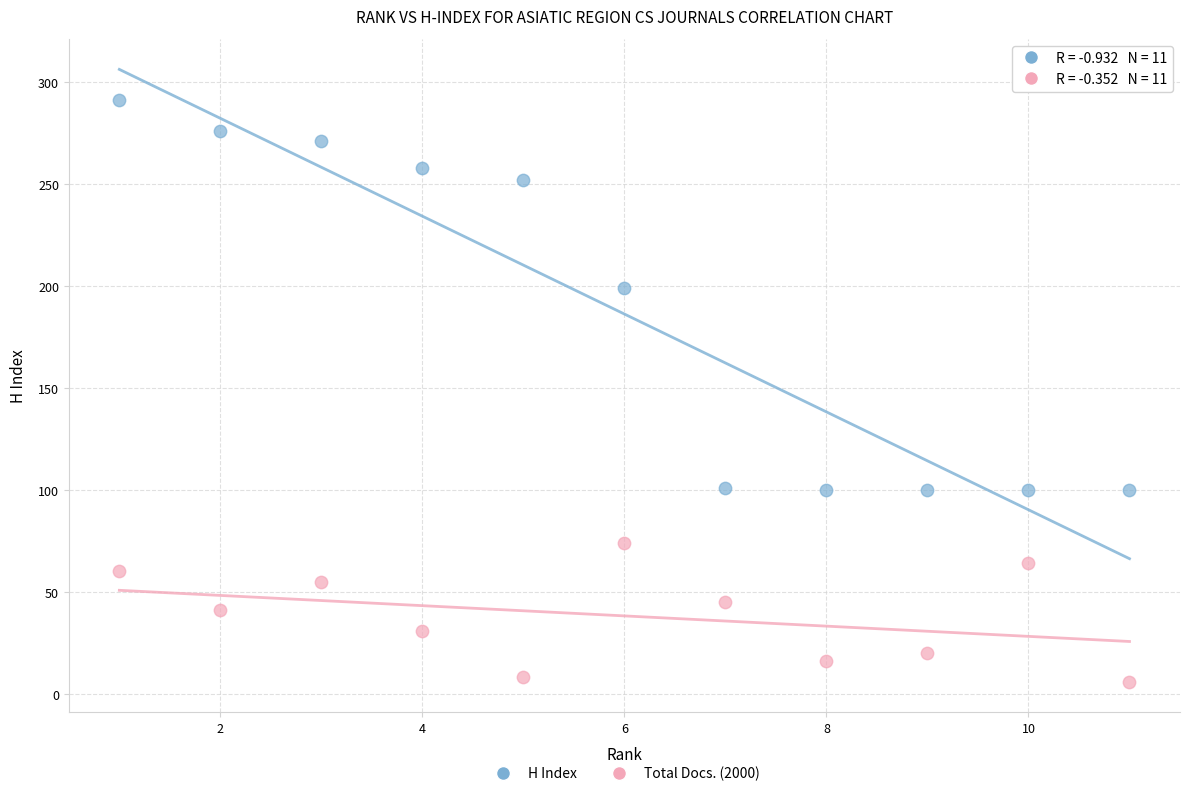

In the H Index series, what Y value is closest to 195?

199